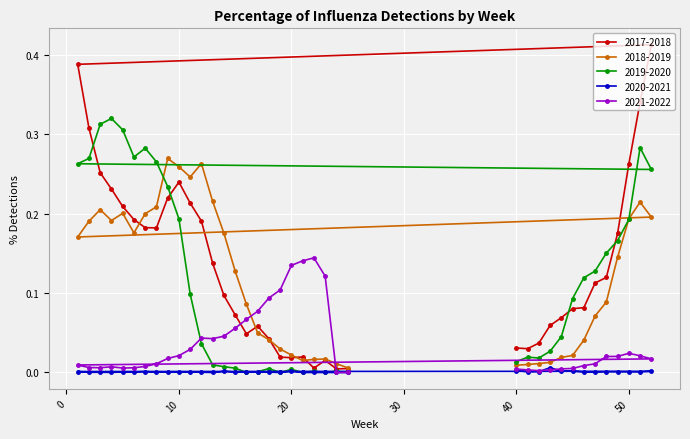

Is it true that 2020-2021 equals 0.0 at 12?

True